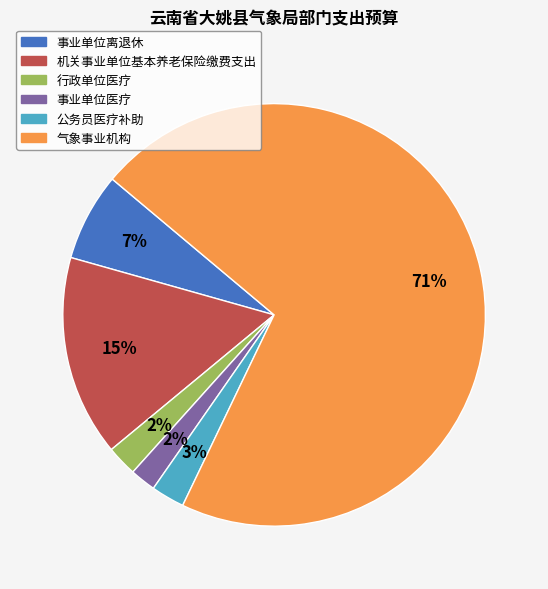

Which slice is the largest?

气象事业机构